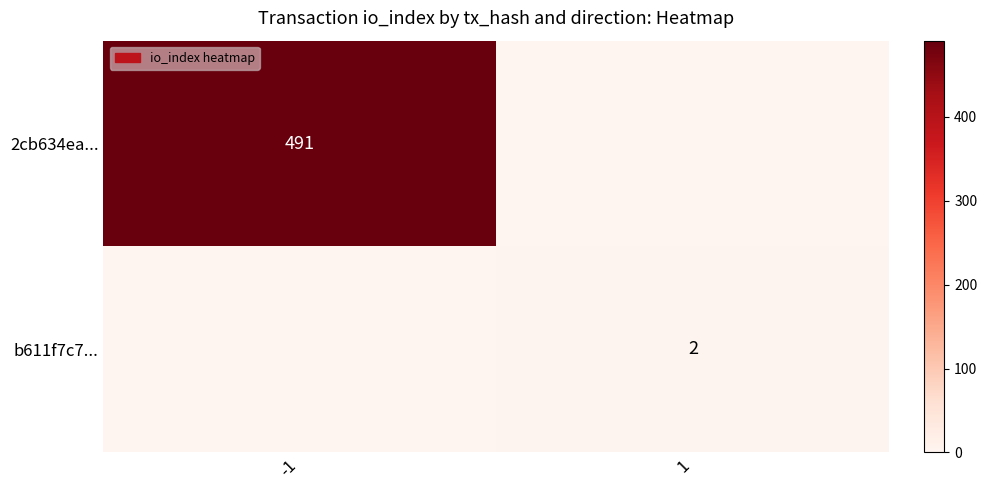

Is the value of 2cb634ea... at -1 greater than the value of b611f7c7... at 1?

Yes